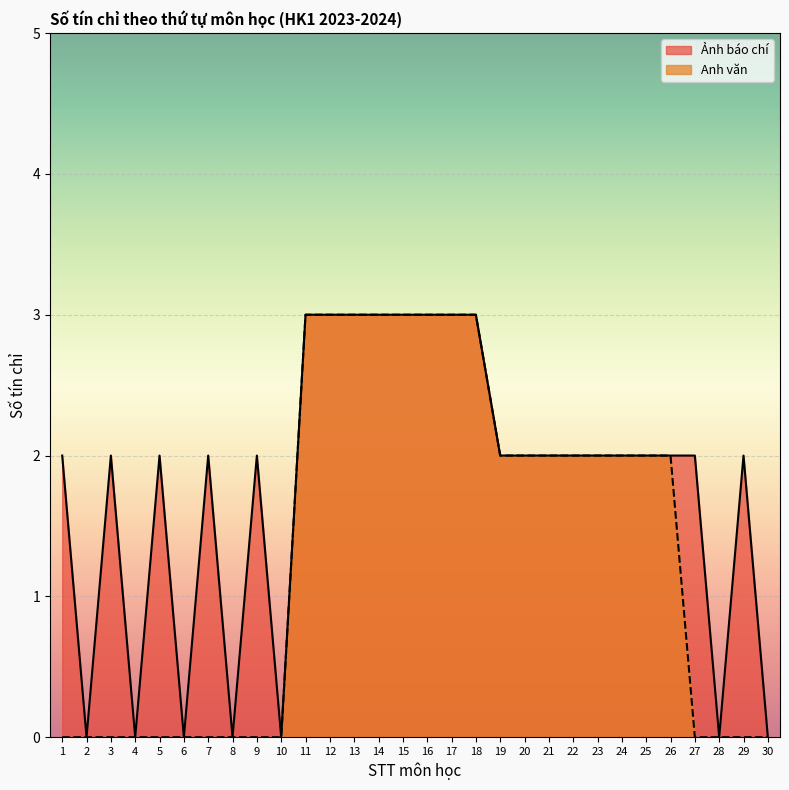

Reading left to right, extract all data points from this chart.

Ảnh báo chí: 1=2	2=0	3=2	4=0	5=2	6=0	7=2	8=0	9=2	10=0	11=3	12=3	13=3	14=3	15=3	16=3	17=3	18=3	19=2	20=2	21=2	22=2	23=2	24=2	25=2	26=2	27=2	28=0	29=2	30=0
Anh văn: 1=0	2=0	3=0	4=0	5=0	6=0	7=0	8=0	9=0	10=0	11=3	12=3	13=3	14=3	15=3	16=3	17=3	18=3	19=2	20=2	21=2	22=2	23=2	24=2	25=2	26=2	27=0	28=0	29=0	30=0